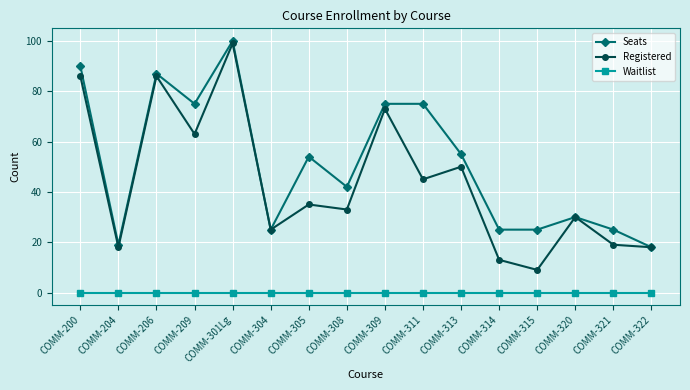

Where is the first local minimum for Registered?

COMM-204